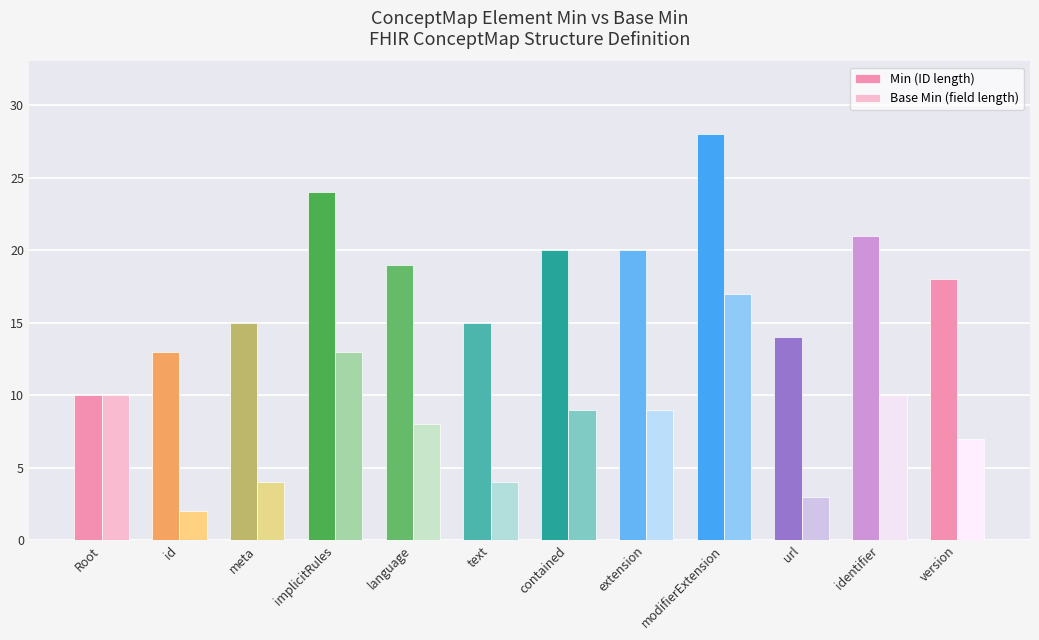

How many values in the Min (ID length) series are below 19?

6